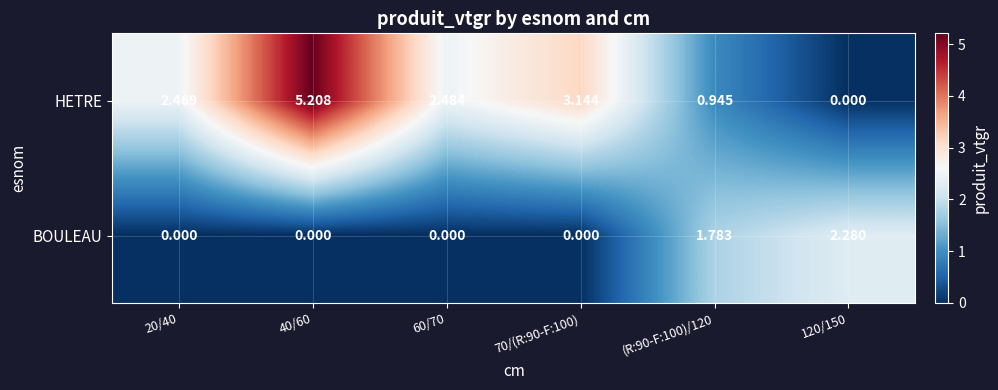

Rank the series by their maximum value, from highest to lowest.

HETRE, BOULEAU